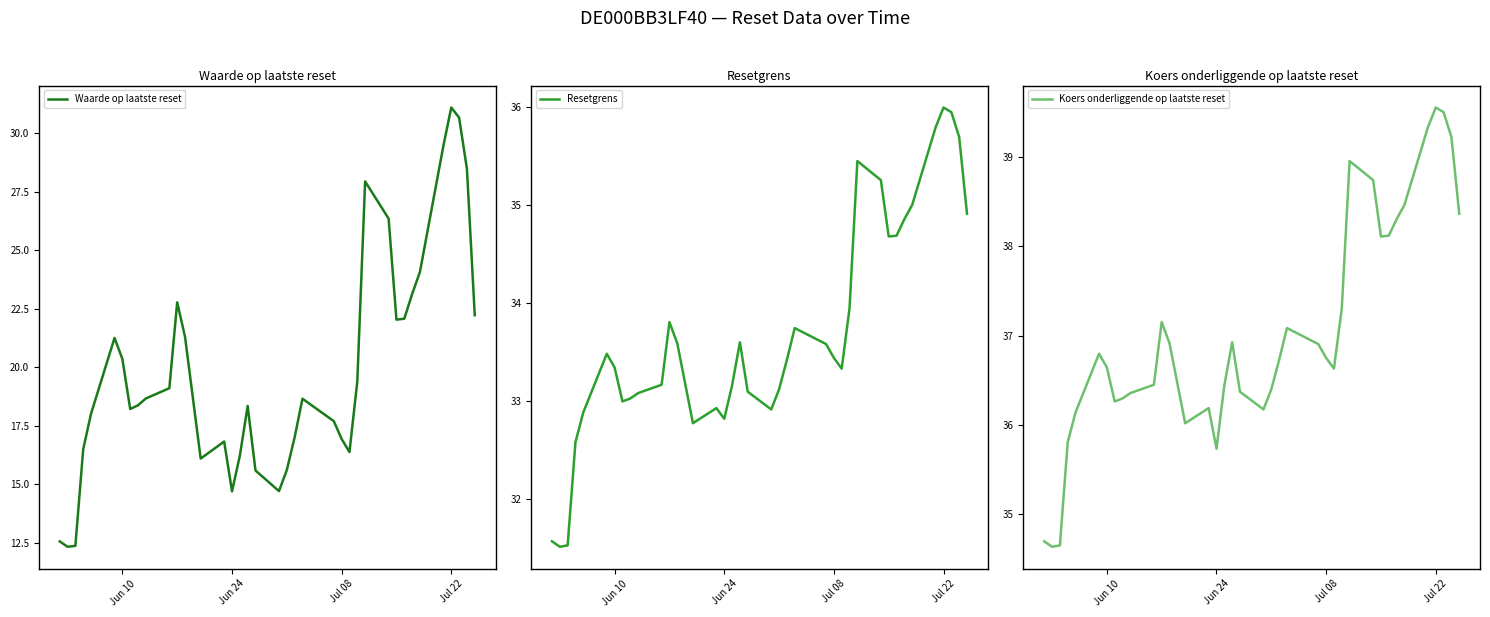

What is the lowest value of the Resetgrens series?

31.5